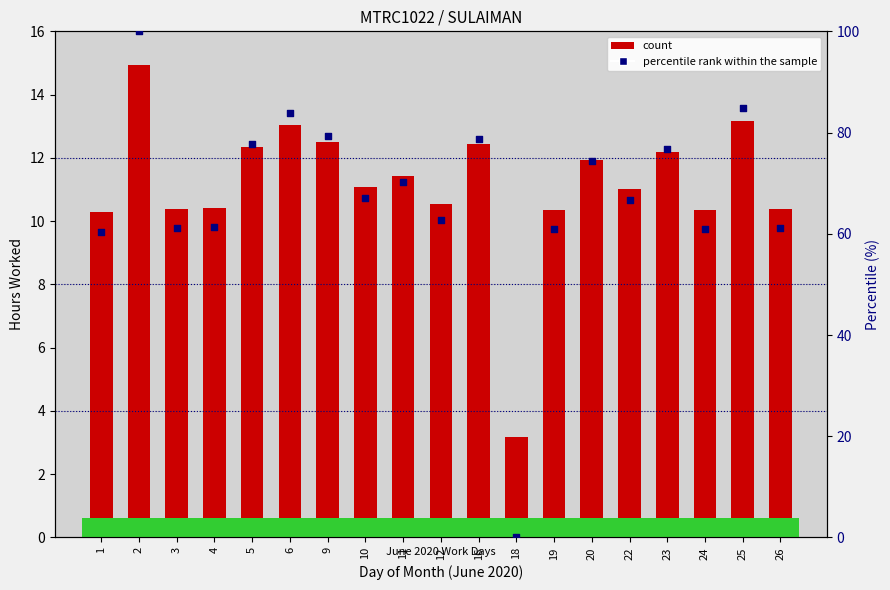

Which series has the largest total across all categories?

percentile rank within the sample